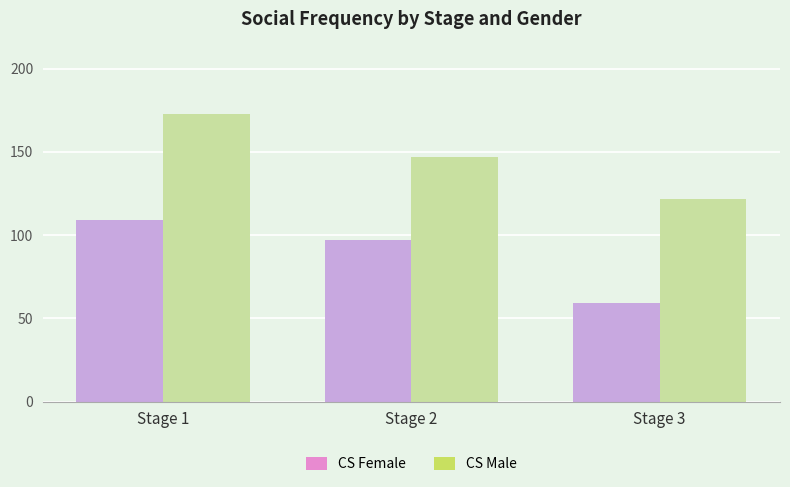

What is the value of the CS Male bar at the 3rd from the left?

122